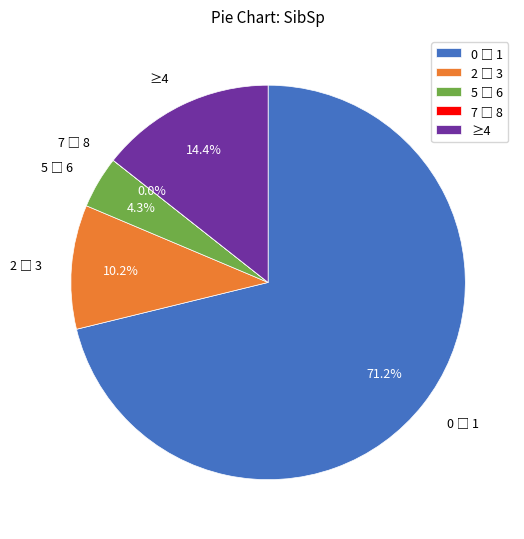

Is there a majority slice in this chart?

Yes